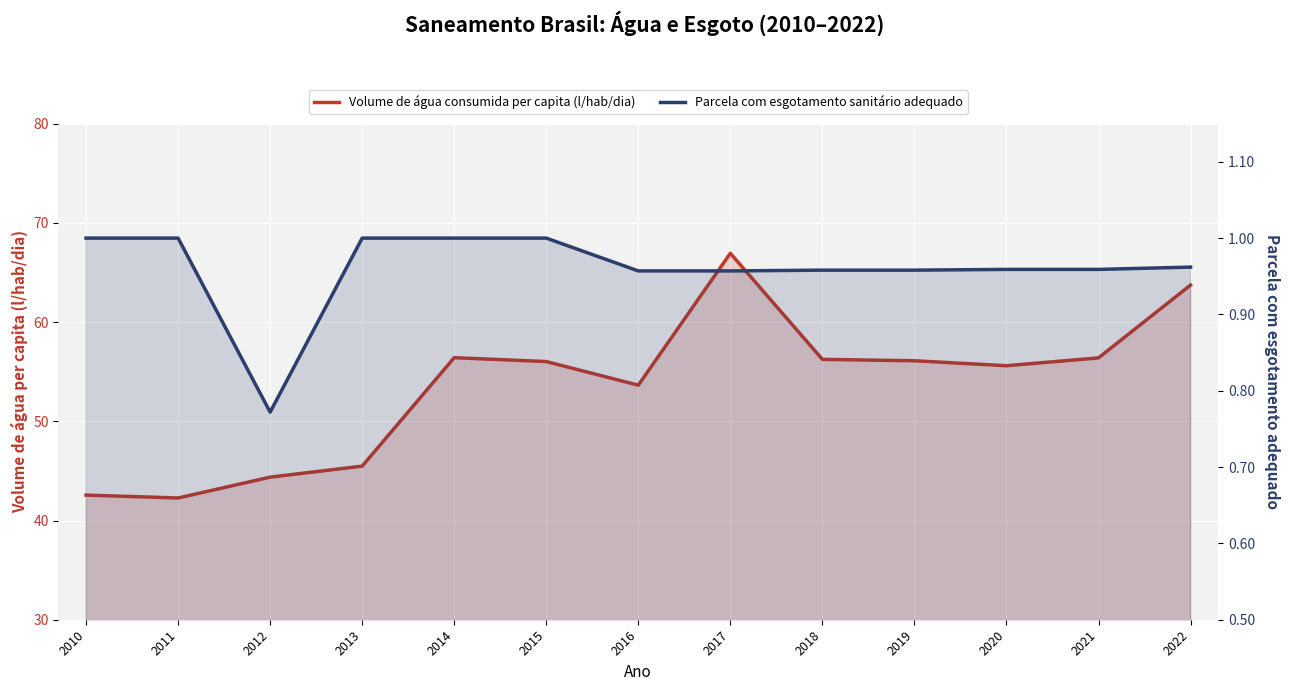

At which category is the sum across all series the highest?

2017